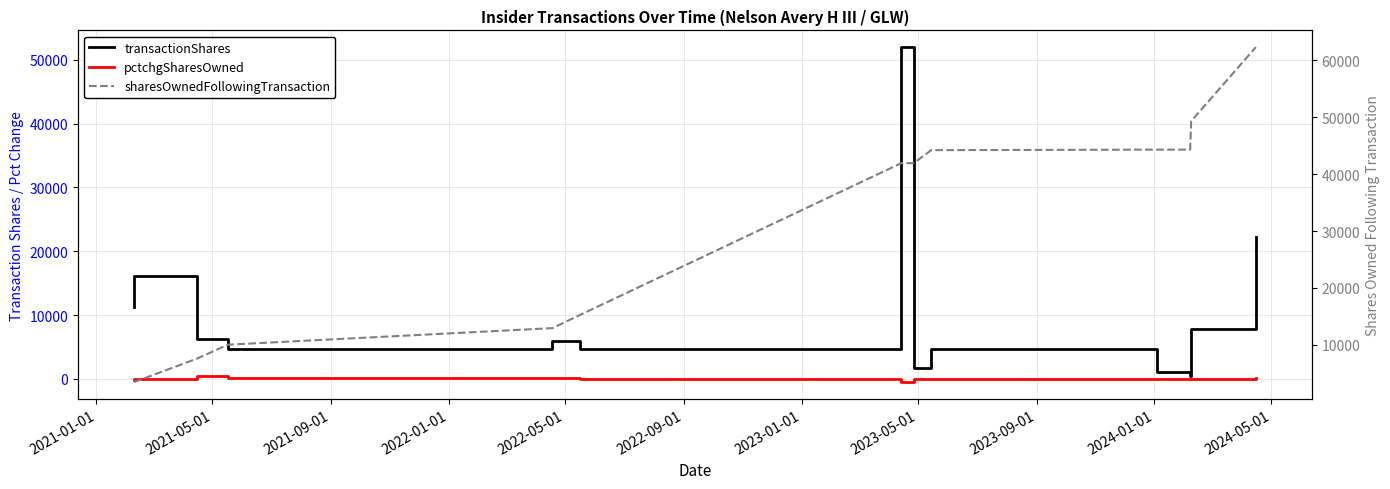

What is the total value across all series at 2021-05-01?

19508